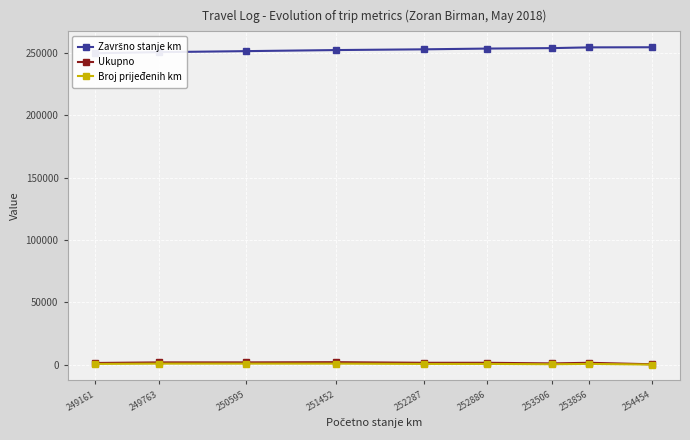

What is the maximum value for Broj prijeđenih km?

818